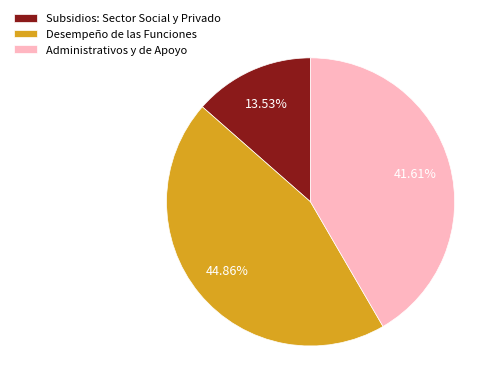

How many segments does this pie chart have?

3